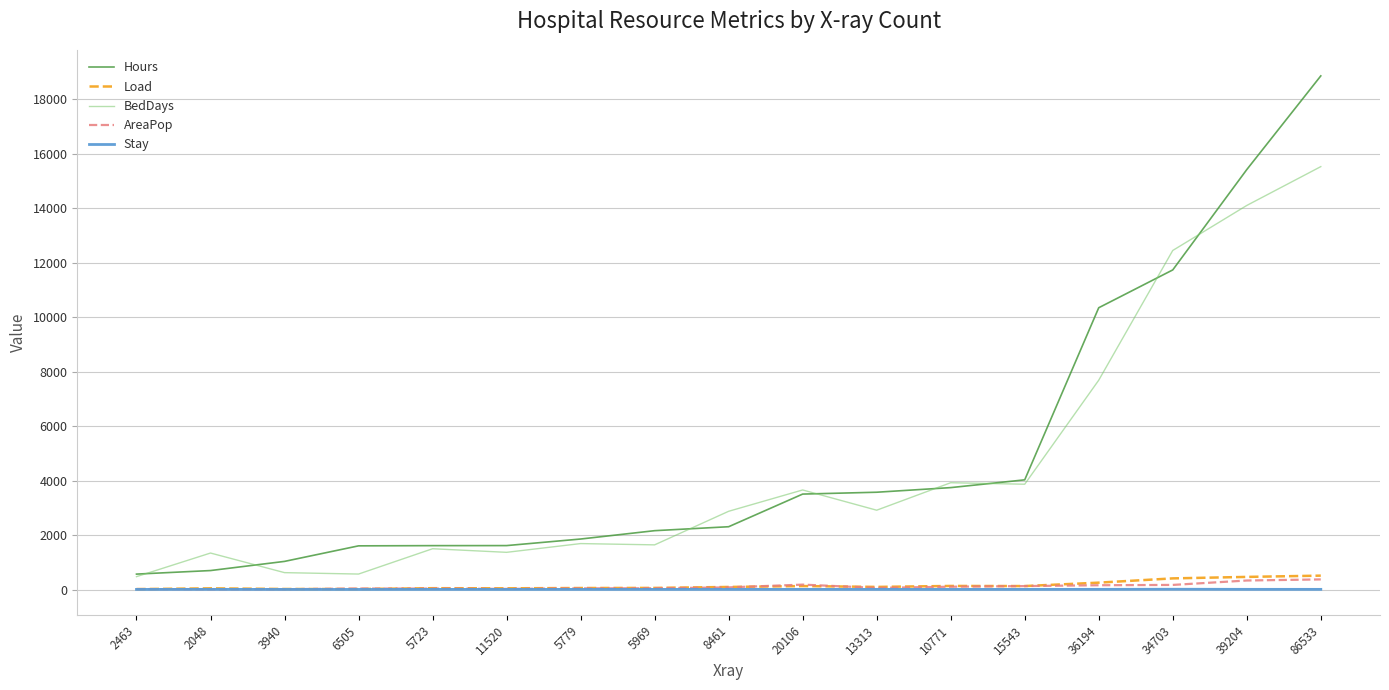

In AreaPop, how many points are higher than both neighbors (excluding endpoints)?

2